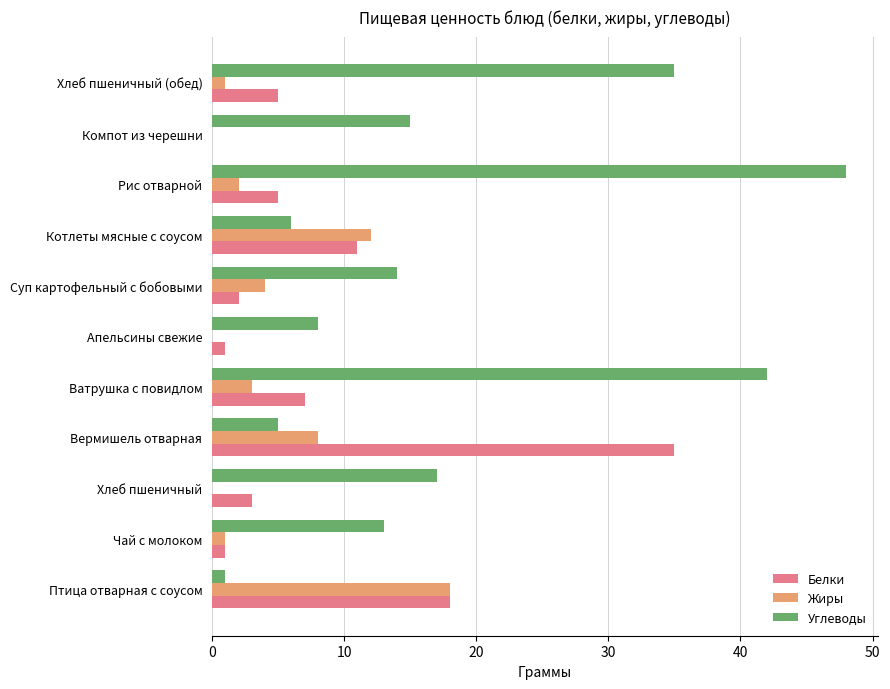

Which series changed the most between Вермишель отварная and Ватрушка с повидлом?

Углеводы